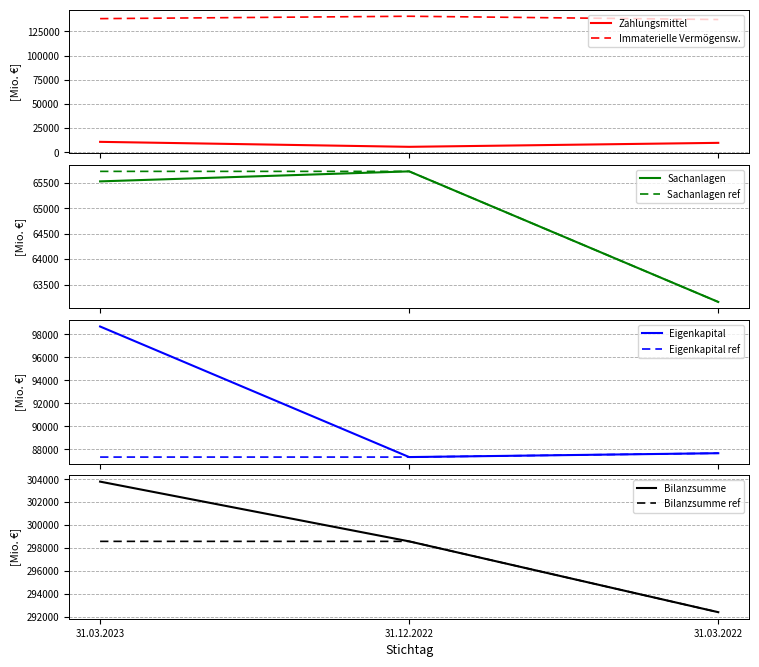

What position from the left is 31.12.2022?

2